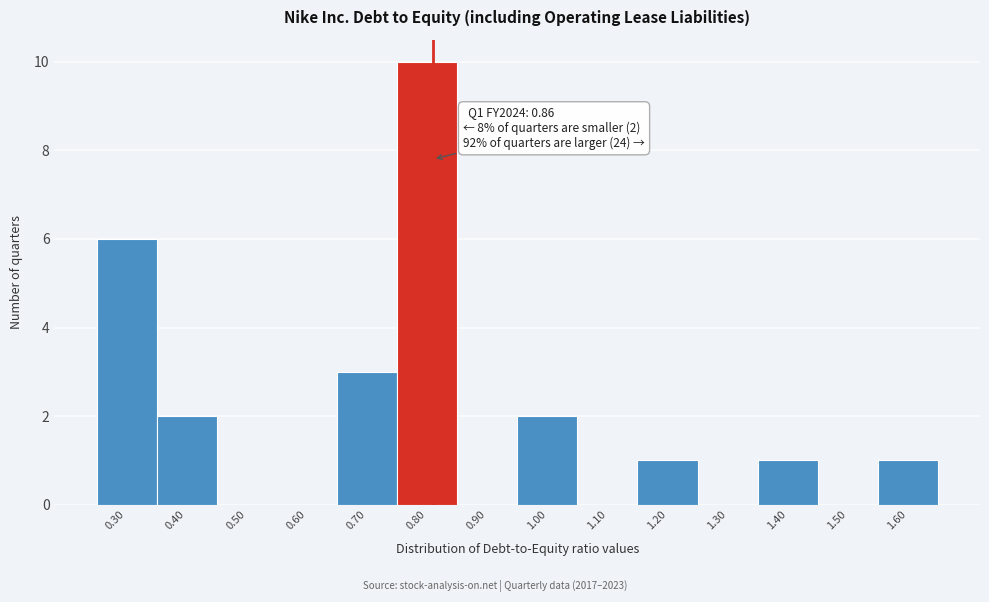

Reading right to left, what are all the values shown in this chart?

1.60=1	1.50=0	1.40=1	1.30=0	1.20=1	1.10=0	1.00=2	0.90=0	0.80=10	0.70=3	0.60=0	0.50=0	0.40=2	0.30=6